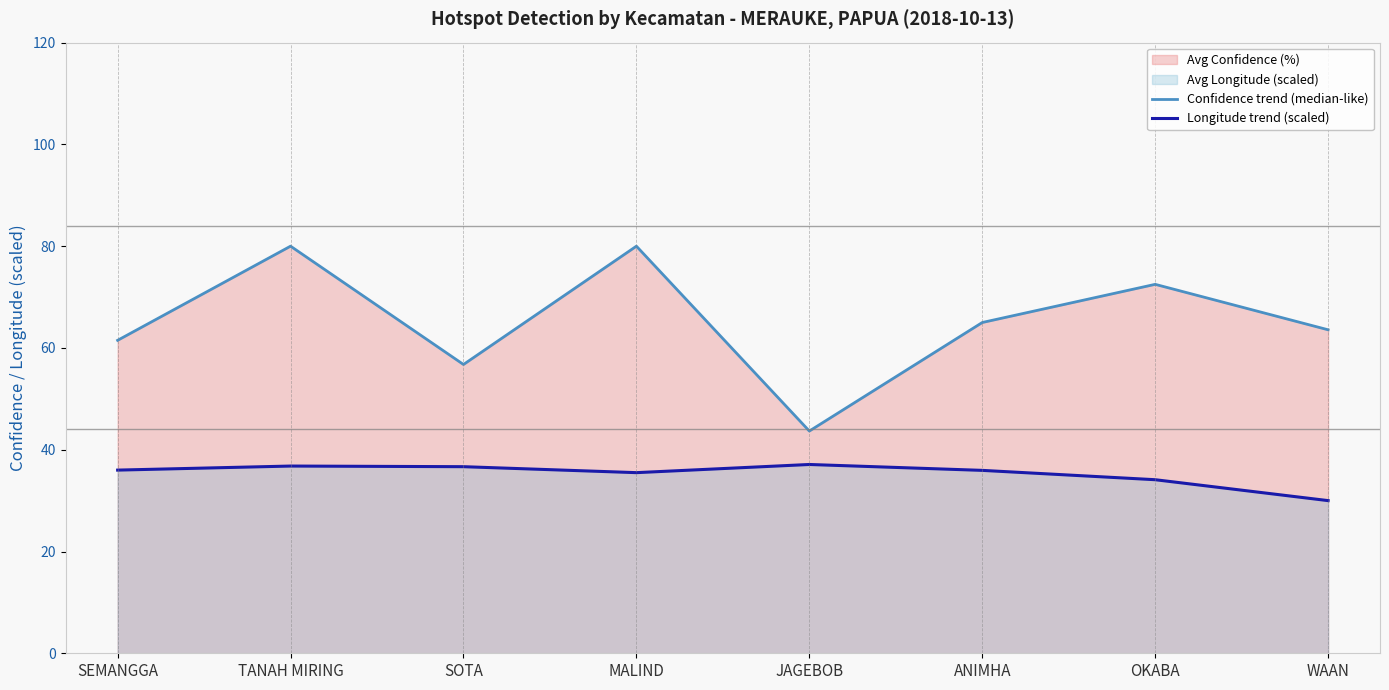

True or false: Confidence trend (median-like) and Longitude trend (scaled) intersect in this chart.

False